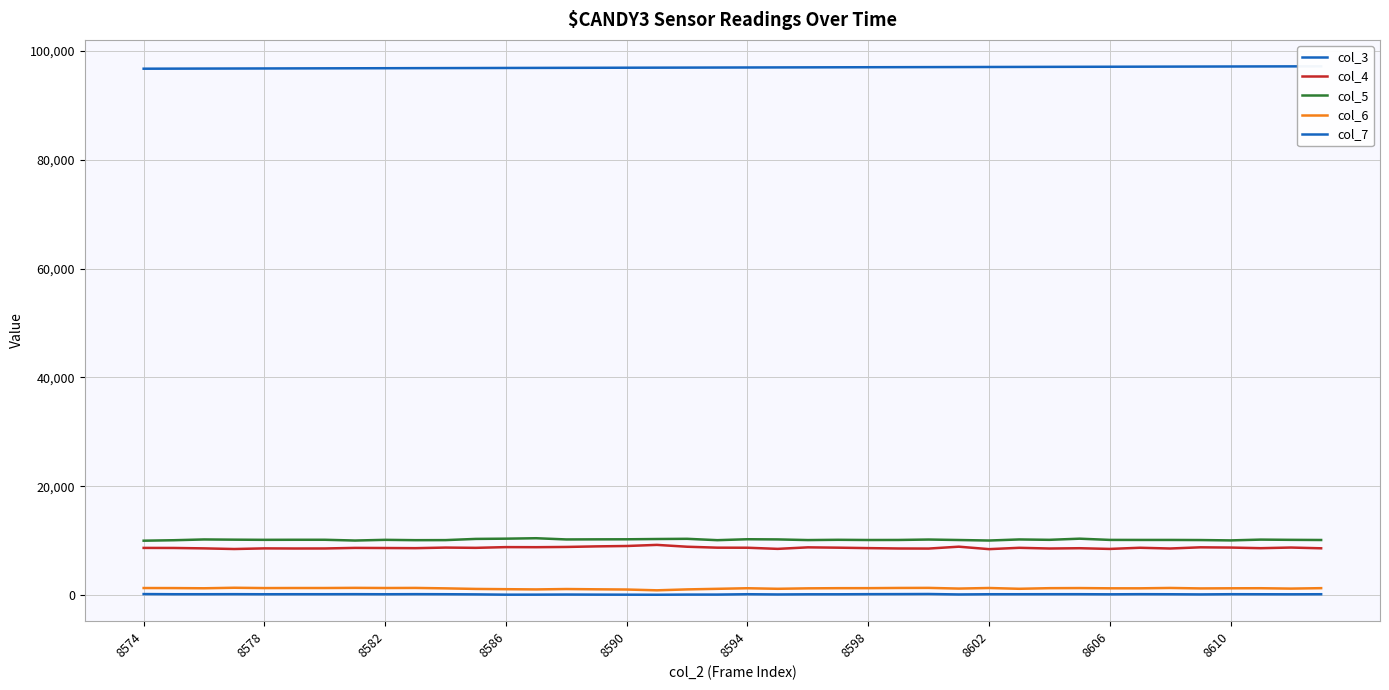

Rank the series by their maximum value, from lowest to highest.

col_7, col_6, col_4, col_5, col_3